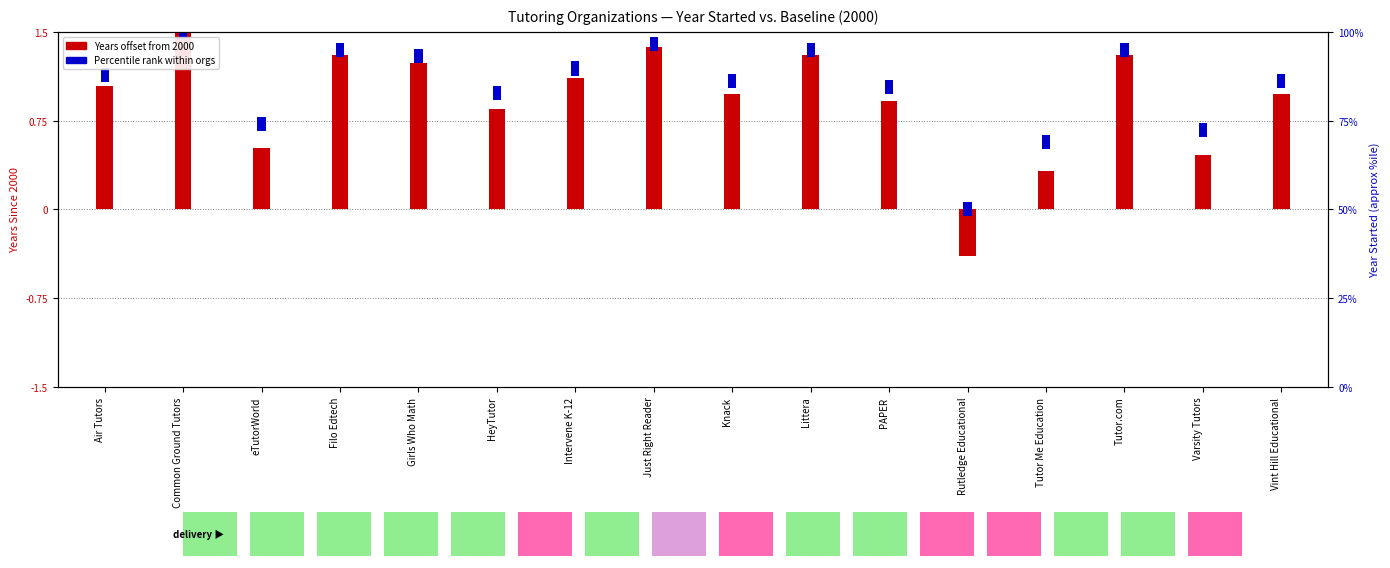

Count the number of categories in the chart.

16